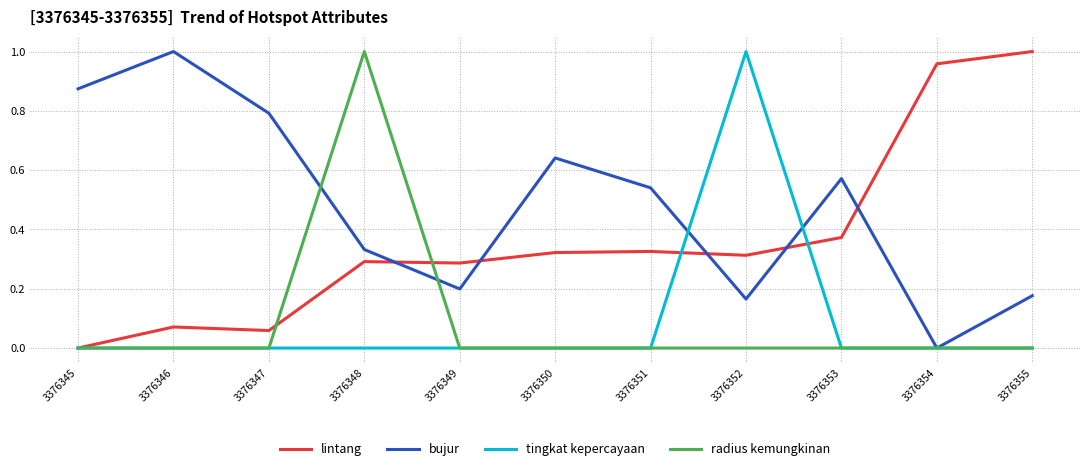

Which category has the highest value in the lintang series?

3376355